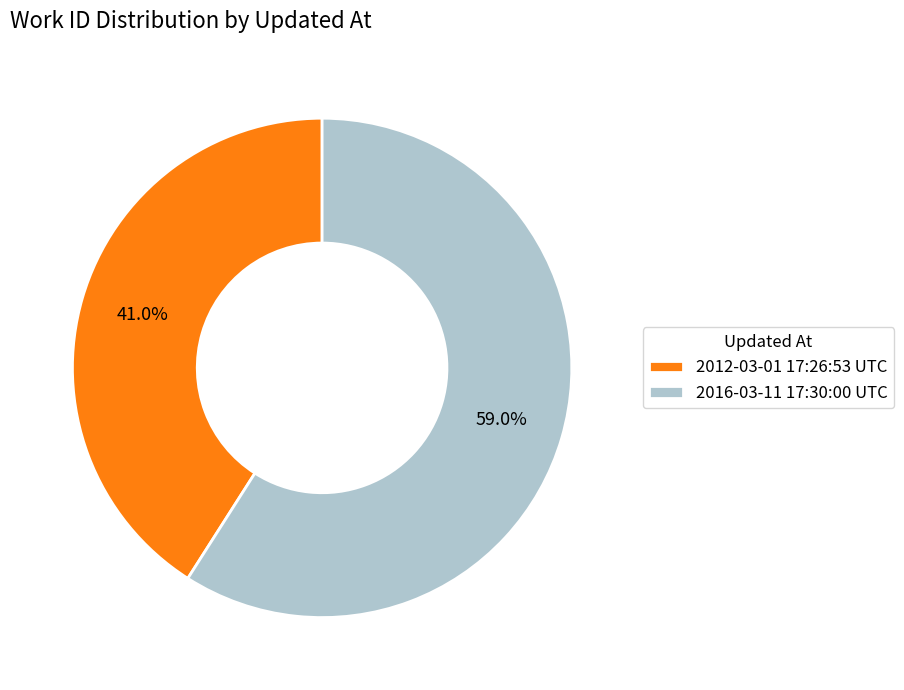

What is the ratio of the value at 2012-03-01 17:26:53 UTC to the value at 2016-03-11 17:30:00 UTC?

0.7